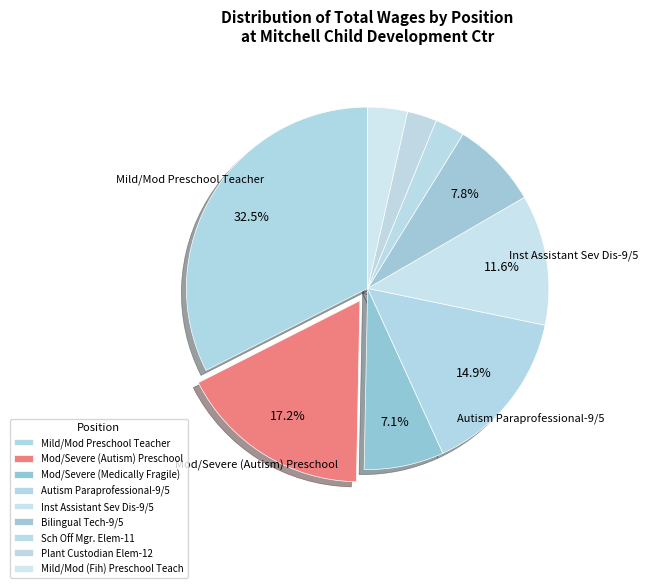

What is the change in value from Mod/Severe (Autism) Preschool to Plant Custodian Elem-12?

-317027